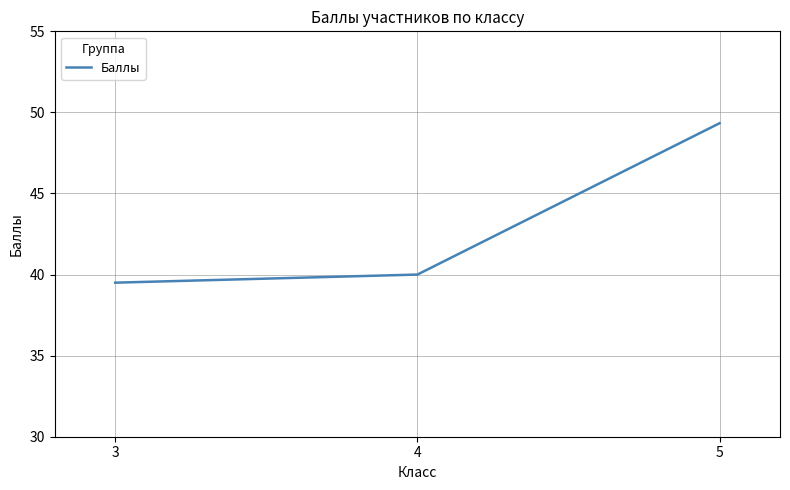

What is the greatest value displayed?

49.3